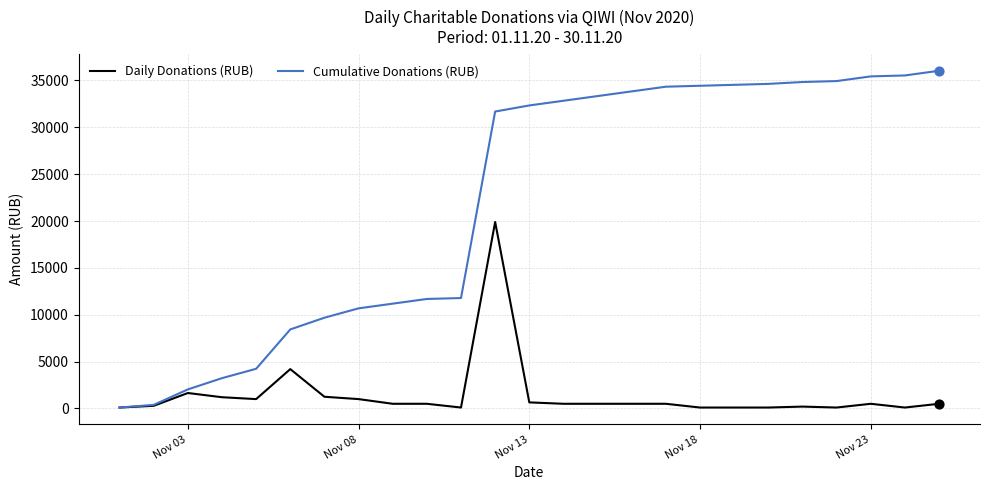

What are all the series names shown in the legend?

Daily Donations (RUB), Cumulative Donations (RUB)